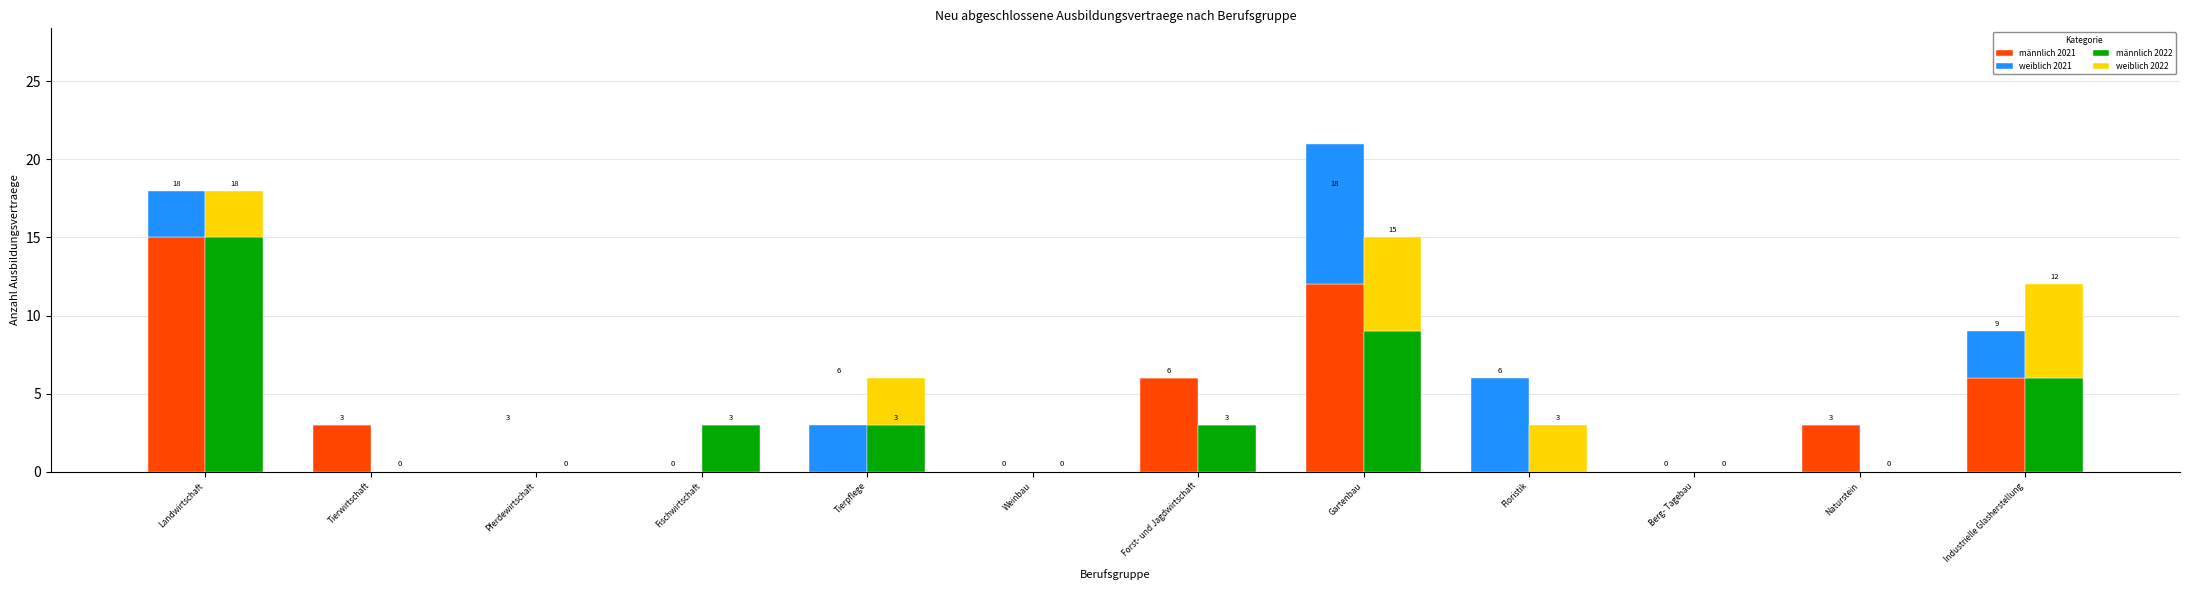

At which category does the chart reach its peak across all series?

Landwirtschaft